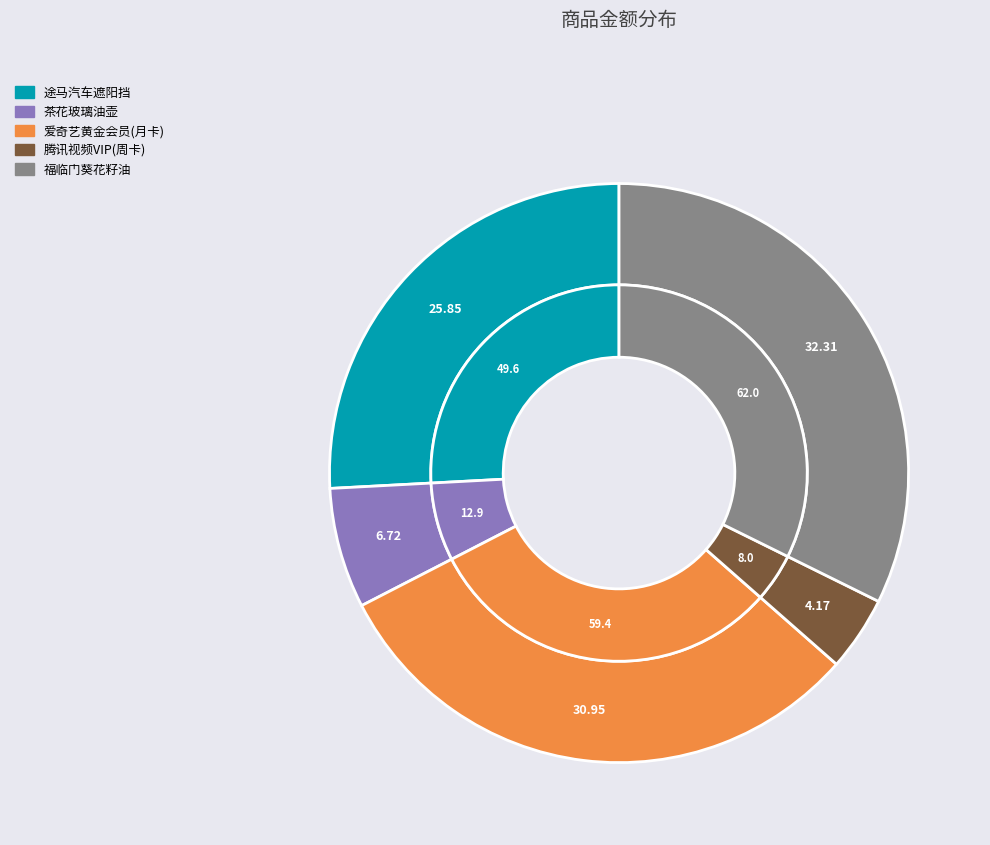

Does any single category account for the majority?

No